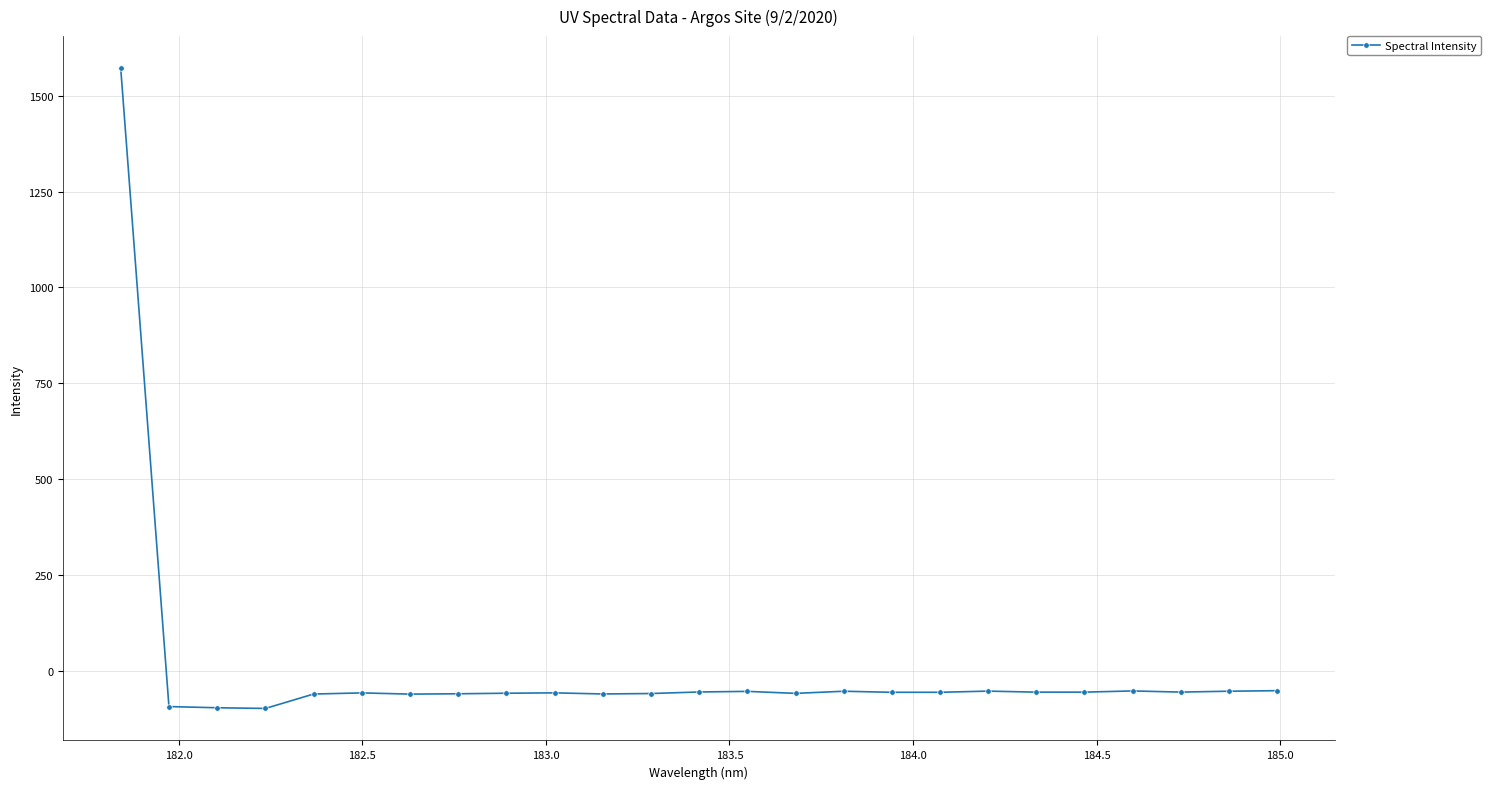

What is the difference between the maximum and minimum values?

1670.2